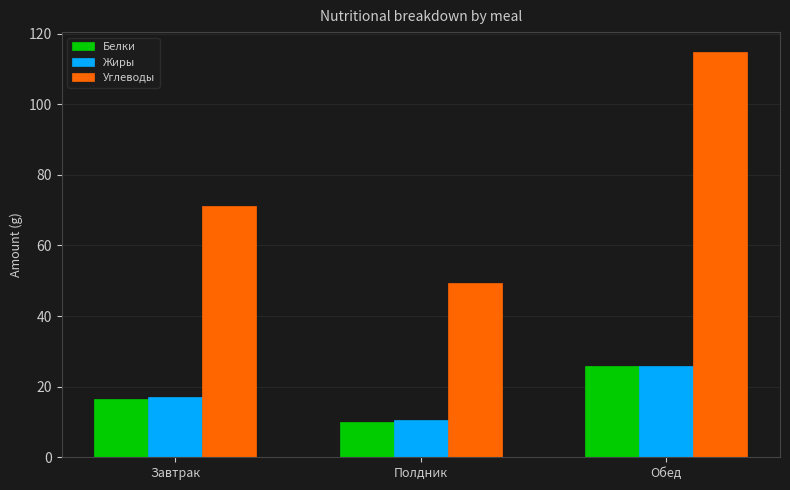

The Жиры series shows 25.8 at Обед. True or false?

True